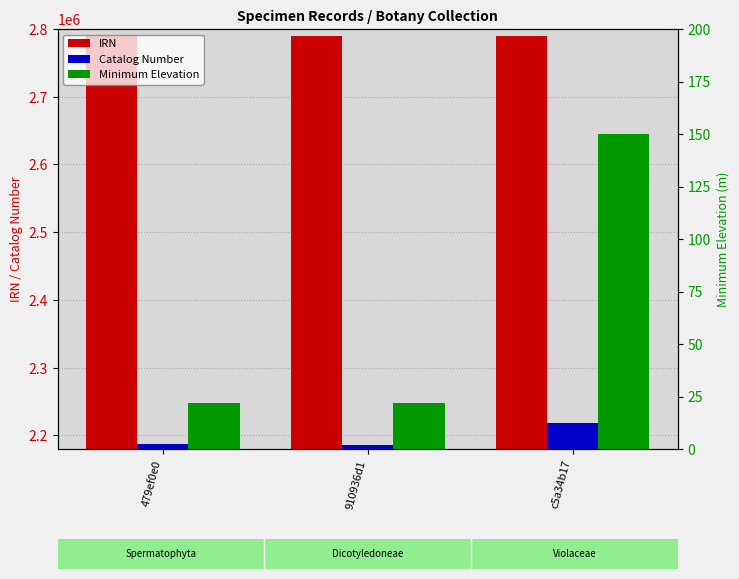

Which series has the widest spread of values?

Catalog Number